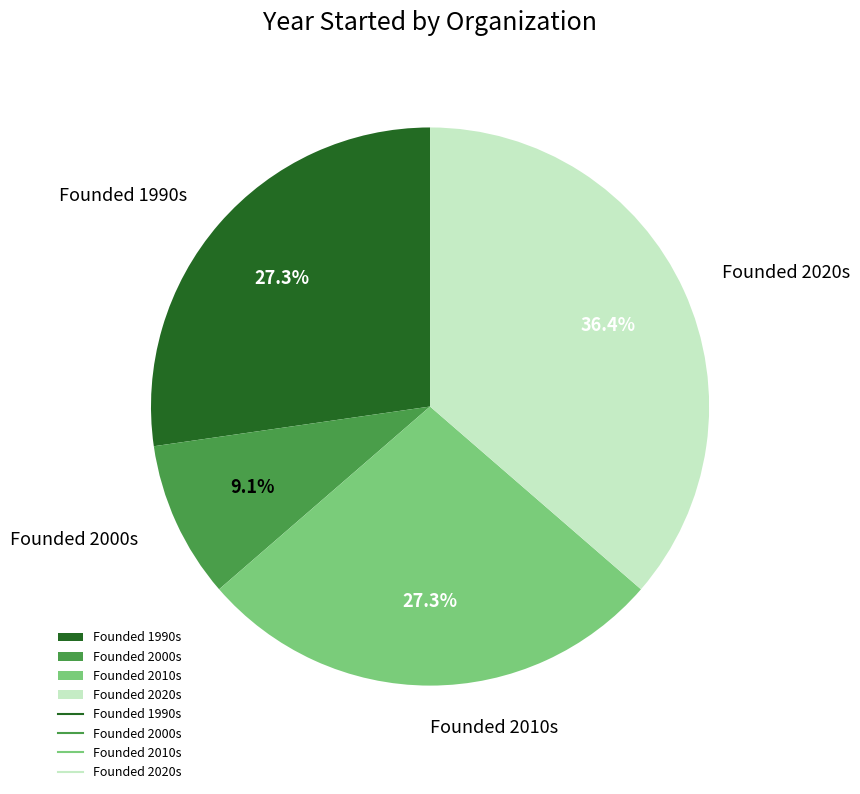

What is the smallest slice in the pie chart?

Founded 2000s